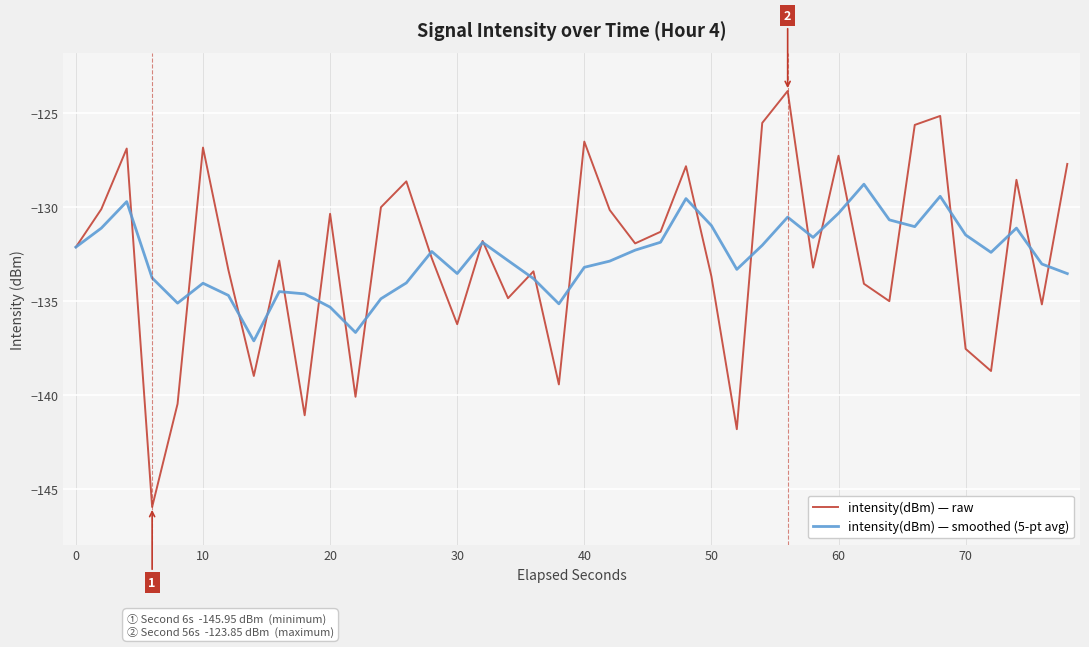

What is the smallest value displayed?

-145.9